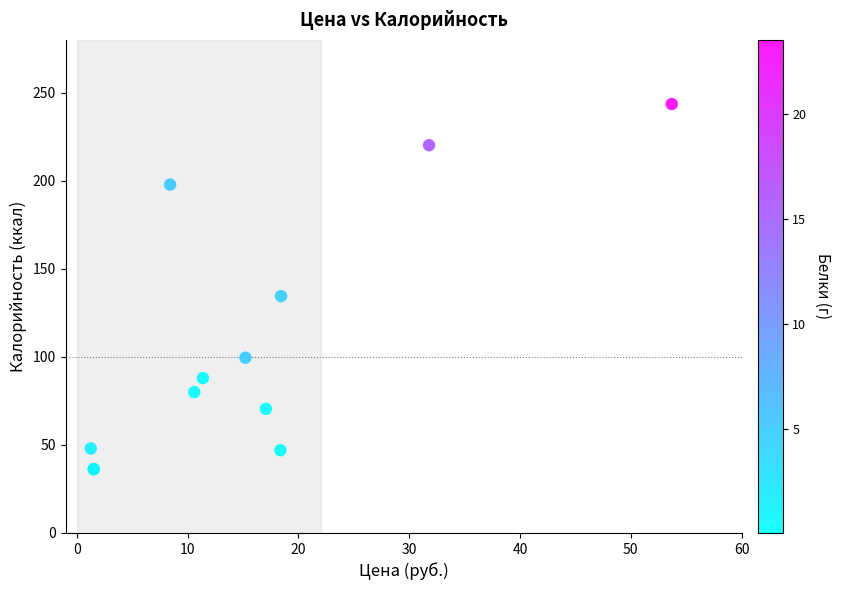

What Y value in the scatter plot is closest to 139?

134.5